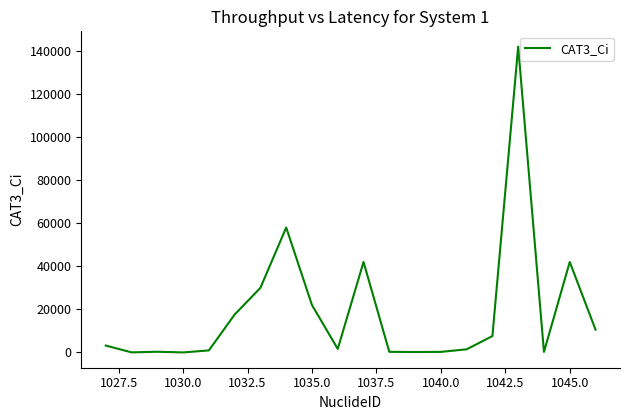

What is the greatest value displayed?

142000.0